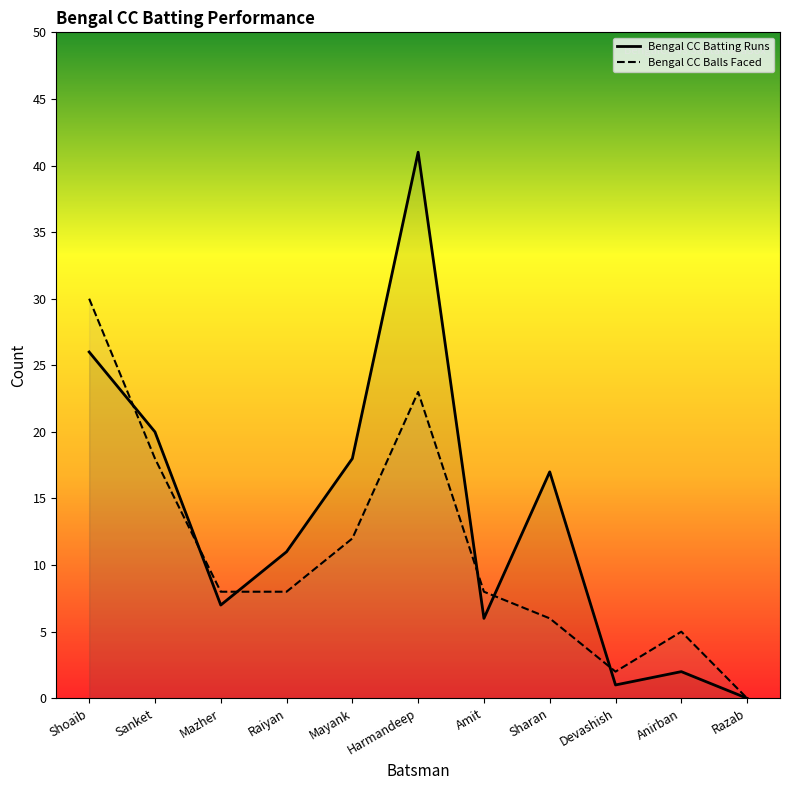

True or false: Bengal CC Balls Faced has a value of 11 at Raiyan.

False